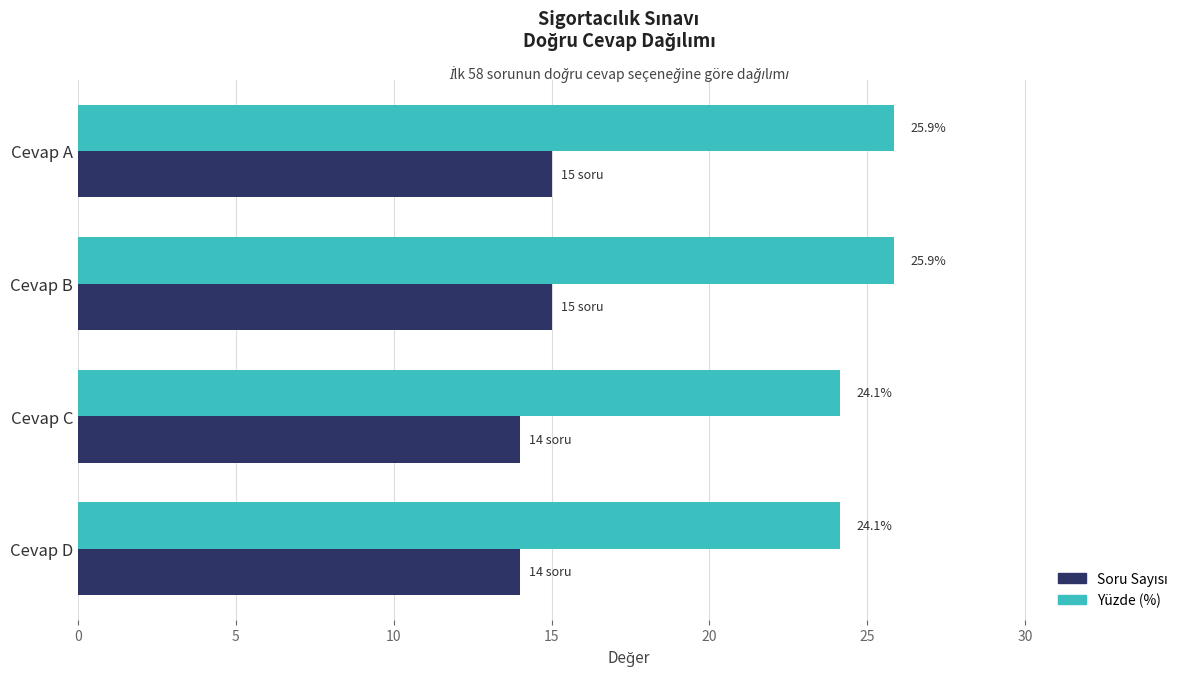

How many values in the Yüzde (%) series exceed 25?

2